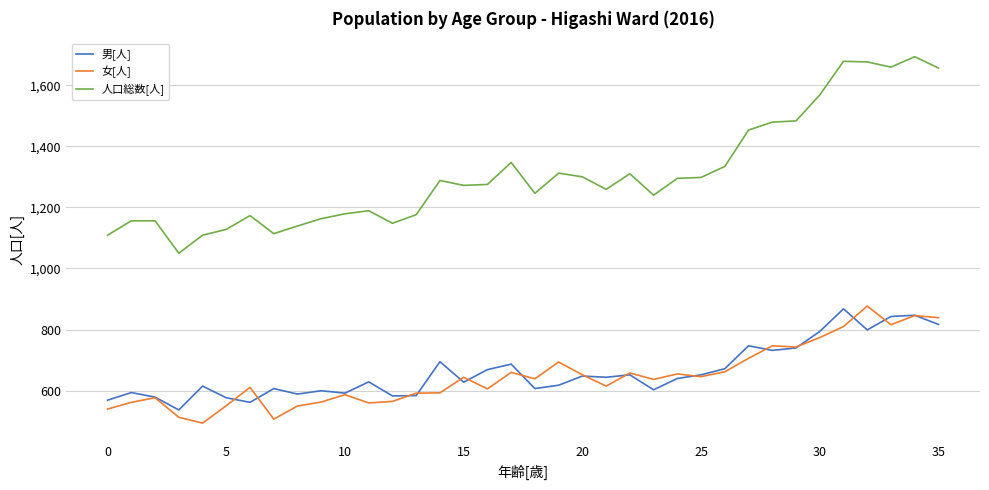

True or false: 人口総数[人] and 男[人] intersect in this chart.

False